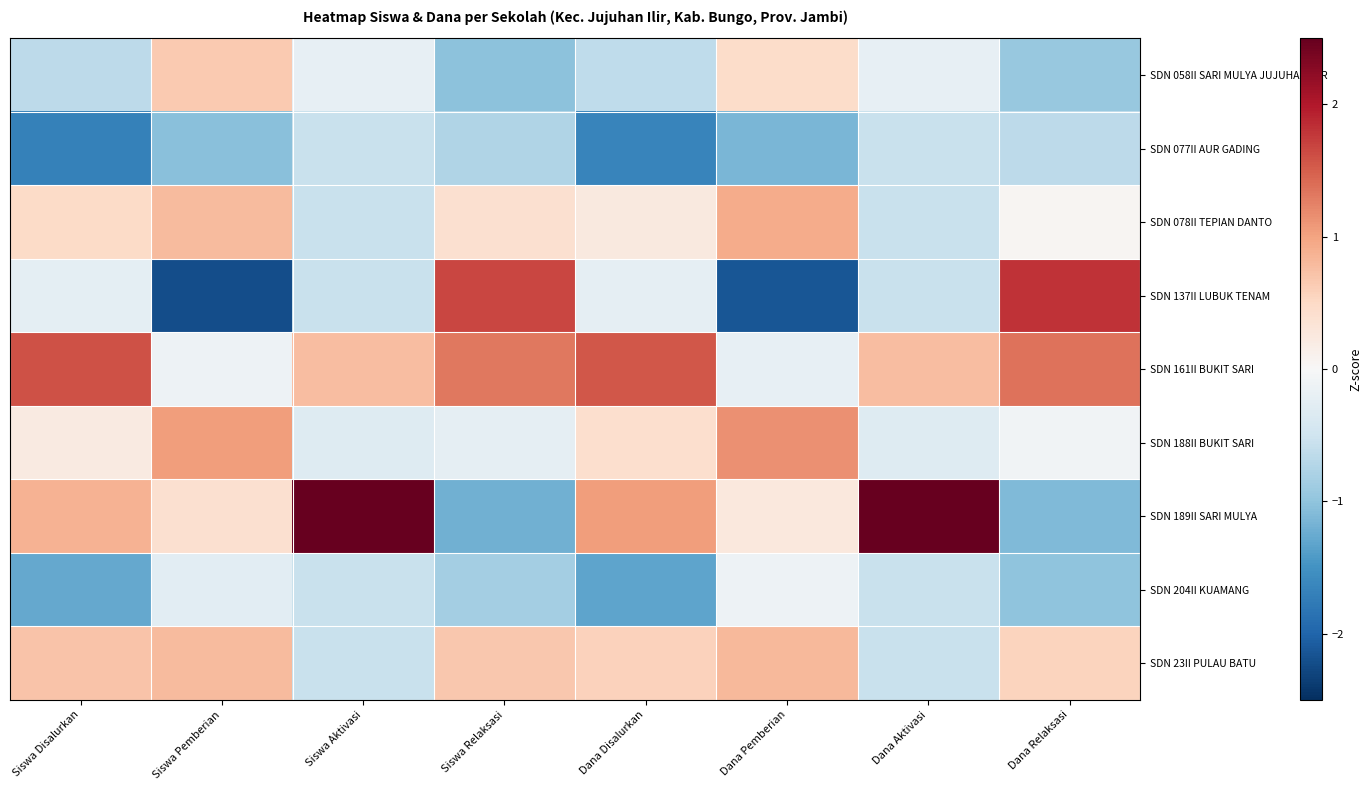

Which series changed the most between Siswa Pemberian and Siswa Relaksasi?

SDN 137II LUBUK TENAM